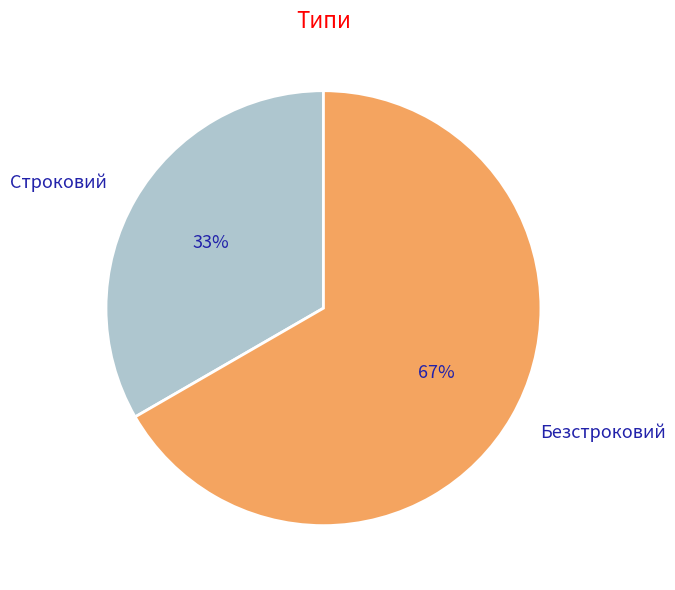

Rank the categories by value from lowest to highest.

Строковий, Безстроковий